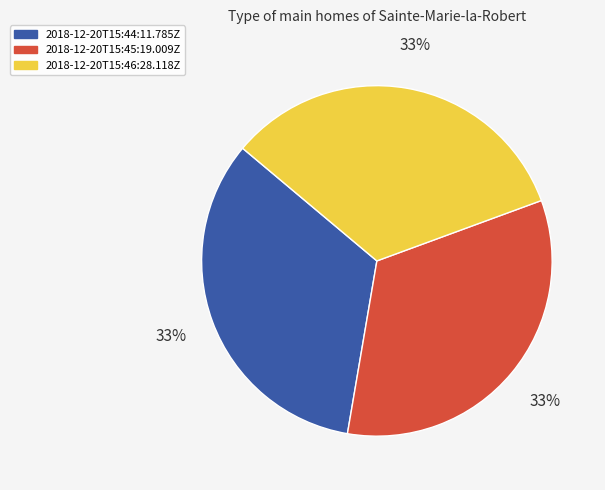

Do 2018-12-20T15:44:11.785Z and 2018-12-20T15:45:19.009Z together represent more than half of the pie?

Yes